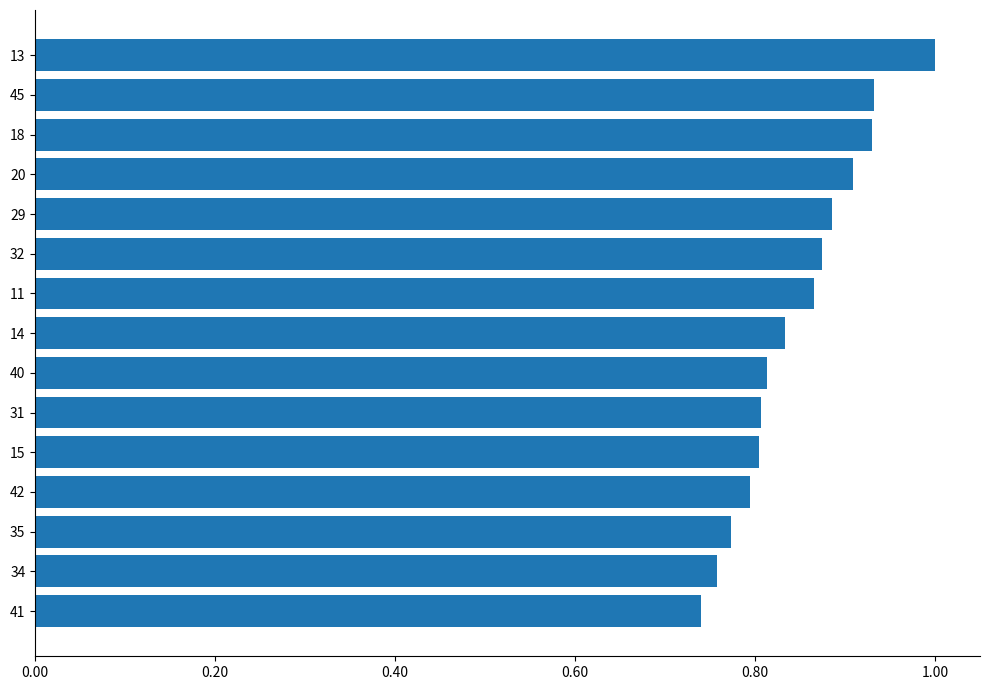

The chart shows a value of 1.4 at 13. True or false?

False